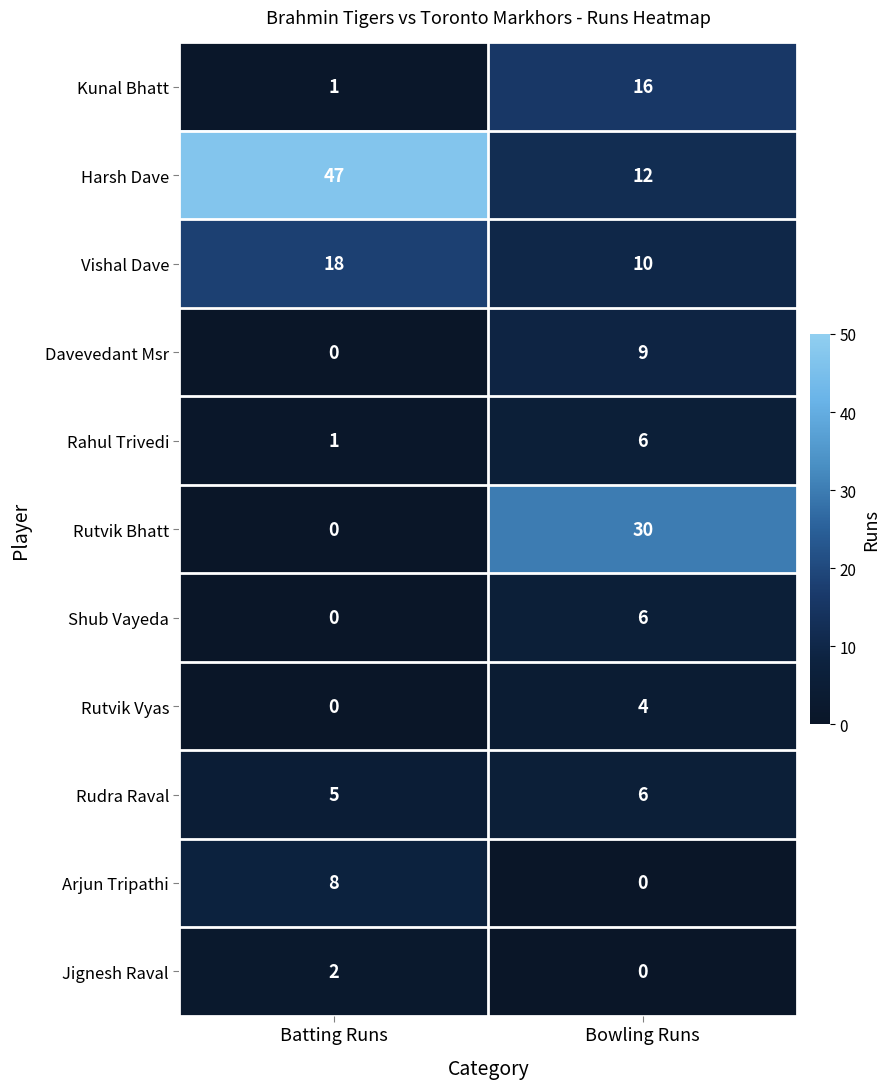

True or false: Rutvik Bhatt has a value of 0 at Batting Runs.

True